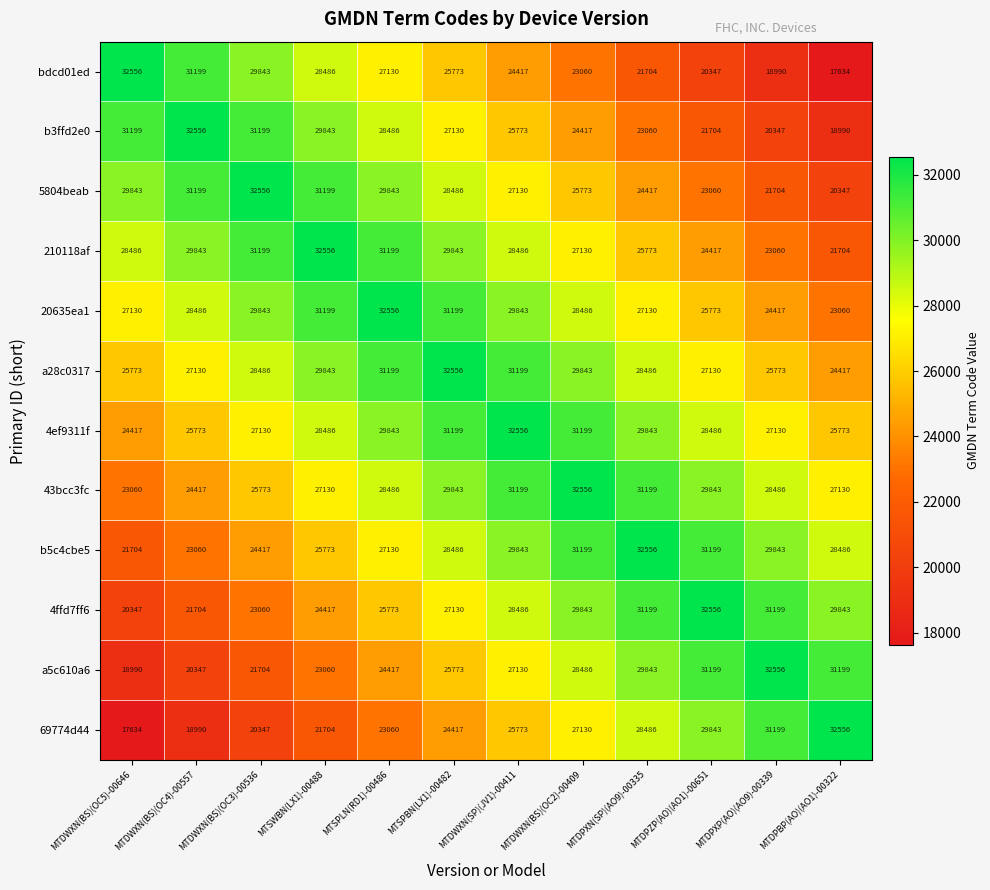

True or false: a28c0317 has a value of 9378 at MTSPBN(LX1)-00482.

False